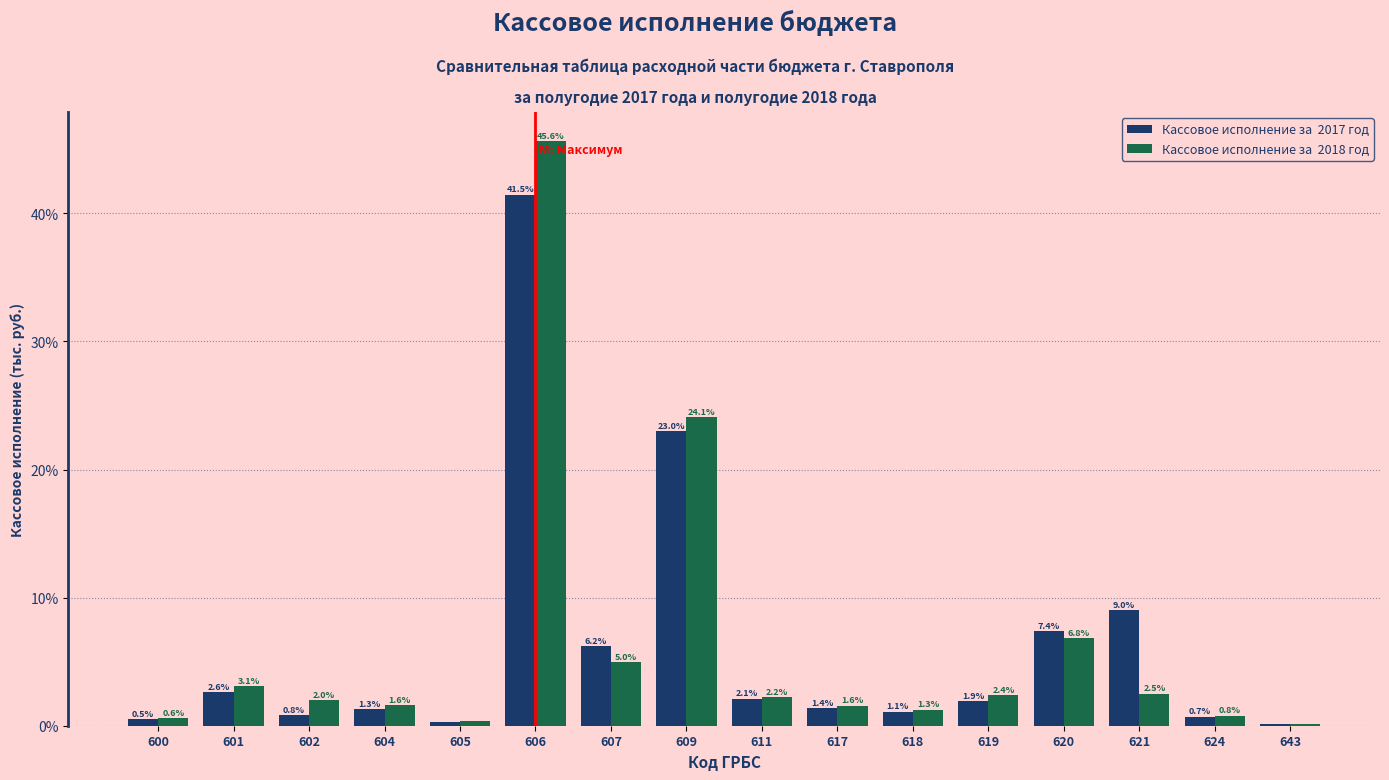

At which category is the sum across all series the highest?

606